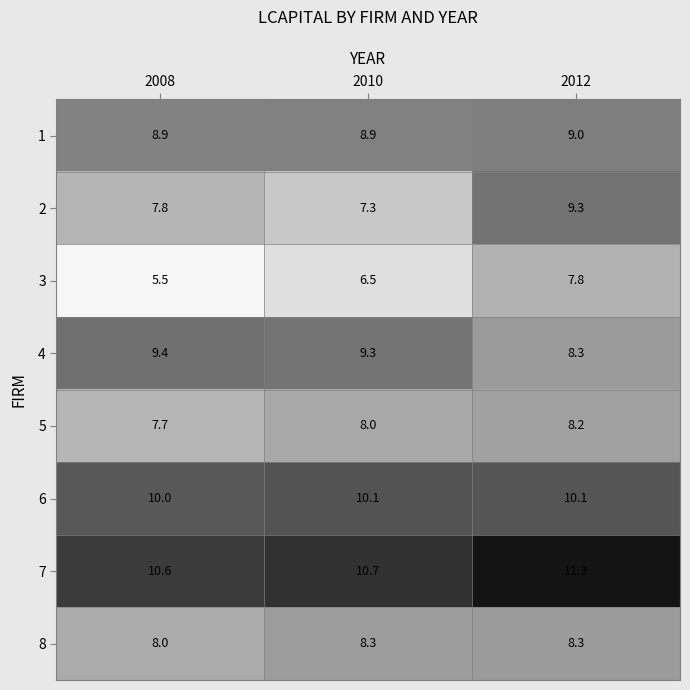

What is the smallest value displayed?

5.5